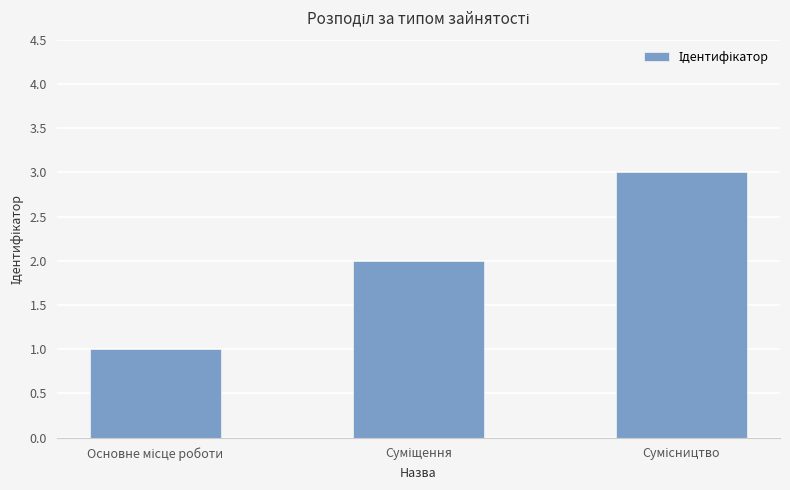

What is the sum of all values?

6